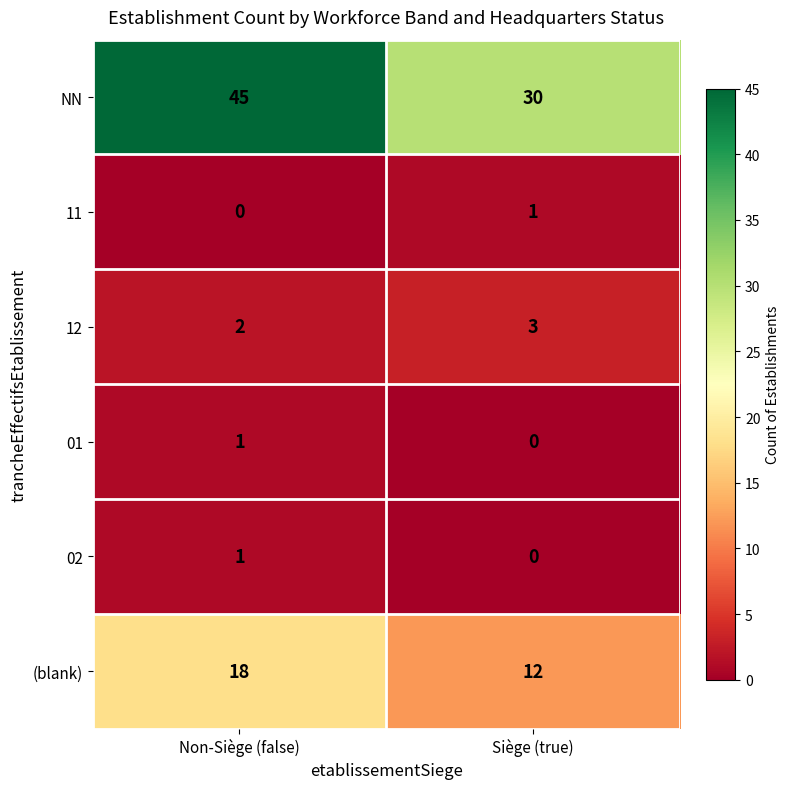

What is the maximum value shown in the chart?

45